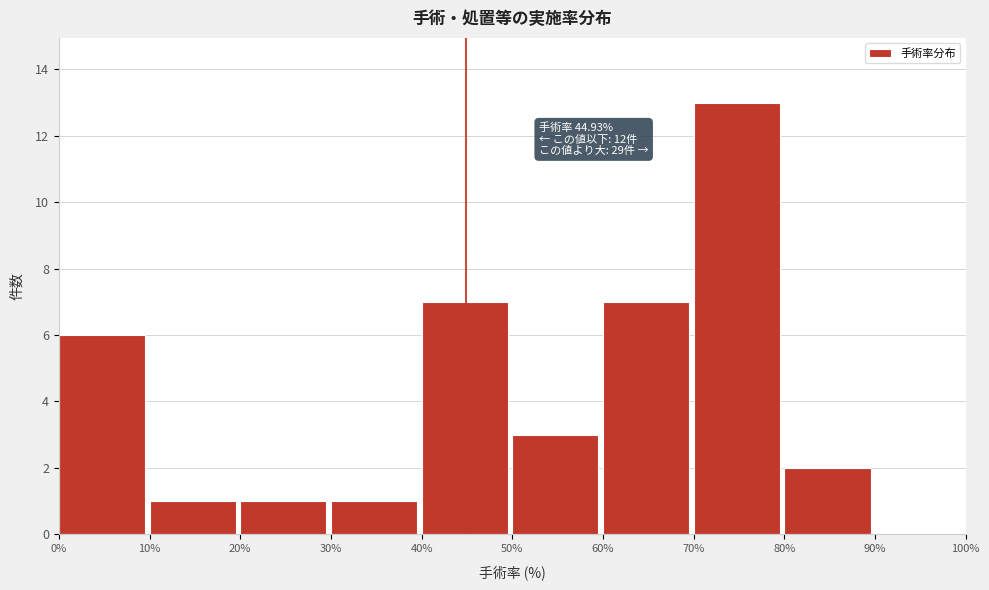

Over which range of the x-axis is the bar tallest?

70% to 80%